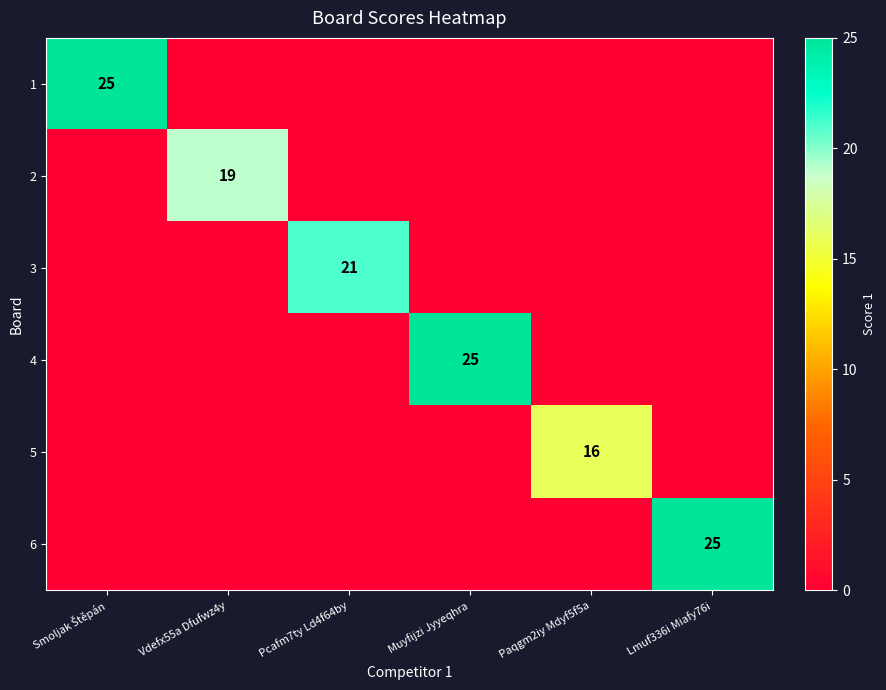

Which series changed the most between Pcafm7ty Ld4f64by and Paqgm2iy Mdyf5f5a?

3